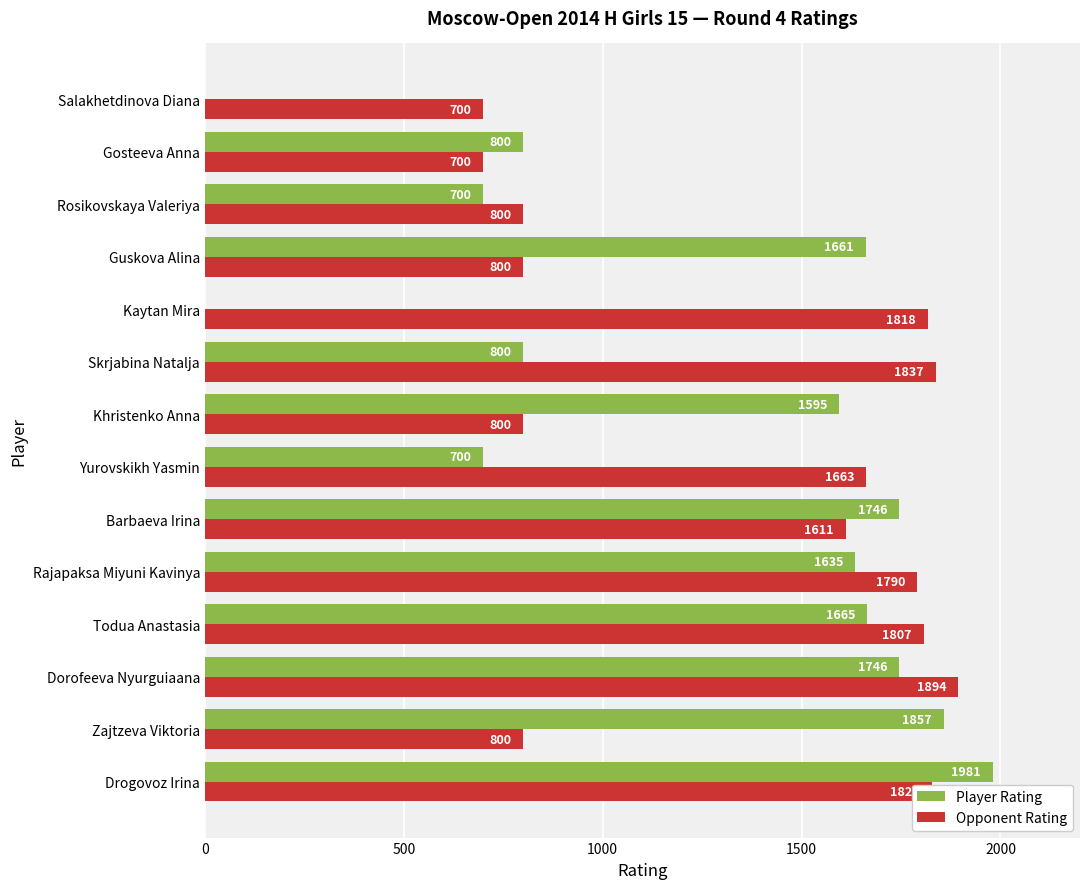

What is the sum of the Player Rating values at Rajapaksa Miyuni Kavinya and Yurovskikh Yasmin?

2335